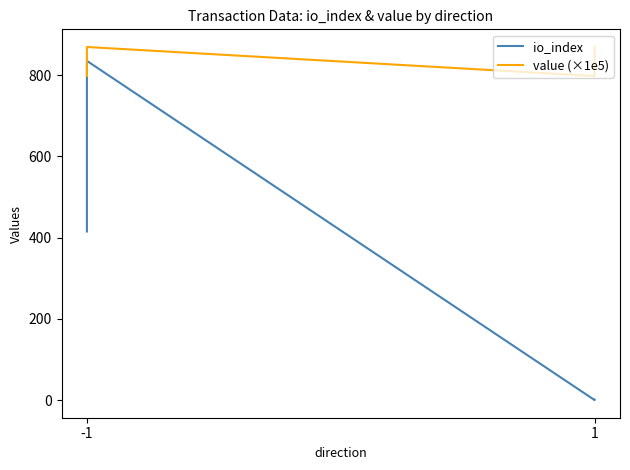

At 1, list the series in order from smallest to largest.

io_index, value (×1e5)